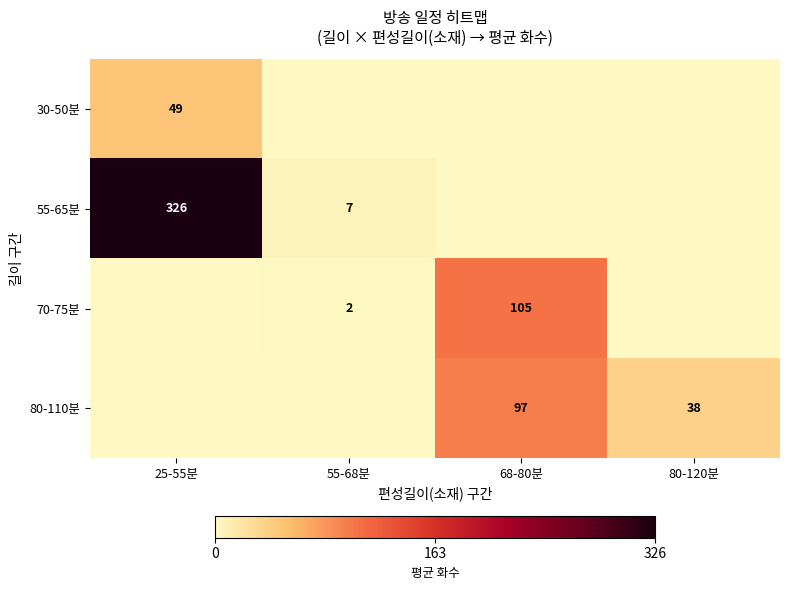

Is the value of 55-65분 at 25-55분 greater than the value of 80-110분 at 80-120분?

Yes